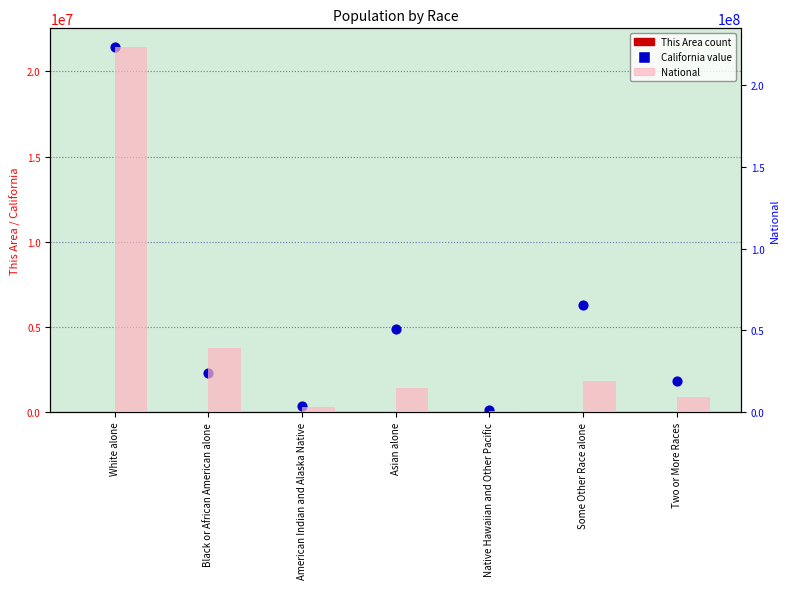

Which series has the largest total across all categories?

National